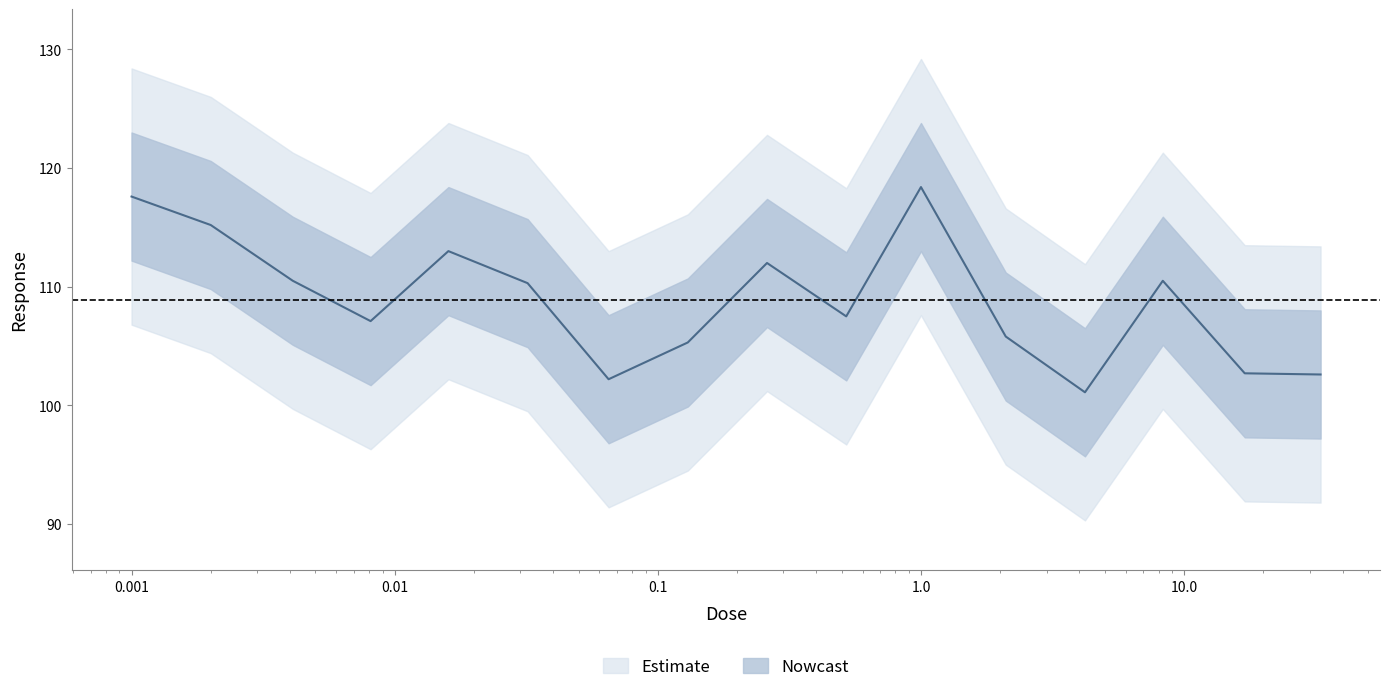

What is the label of the 8th point from the left?

0.13